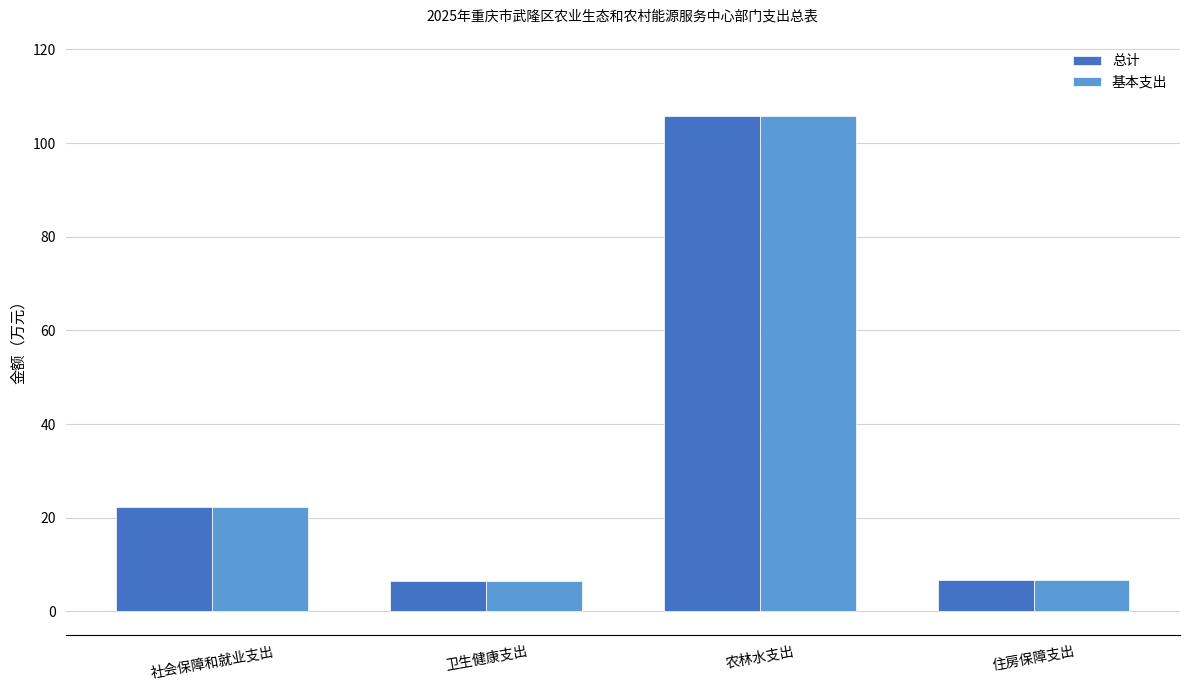

What is the total value across all series at 社会保障和就业支出?

44.7